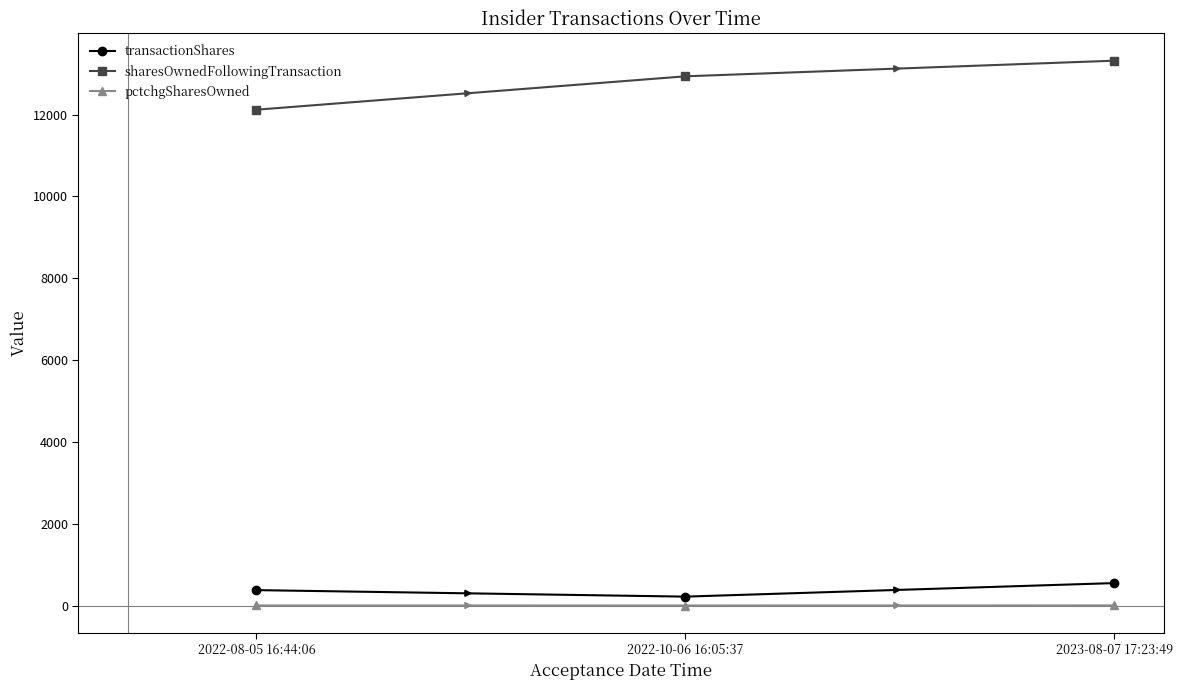

At how many categories does at least one series exceed 2299?

3